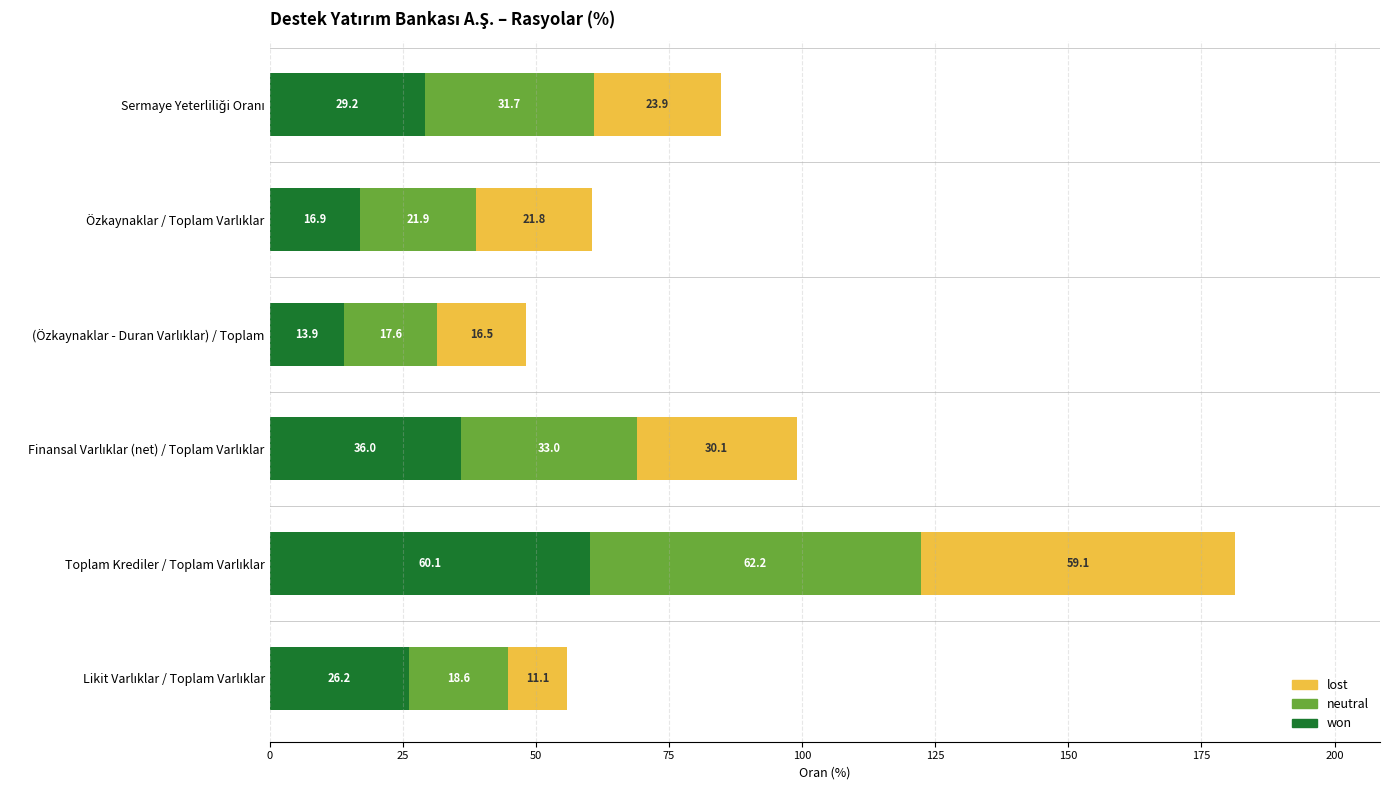

What is the highest value of the won series?

60.1